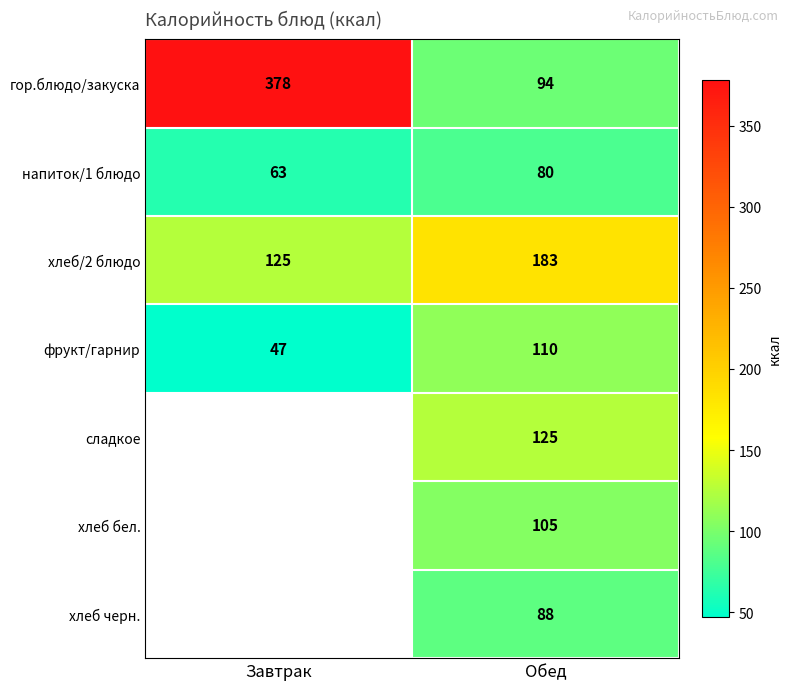

True or false: напиток/1 блюдо has a value of 63 at Завтрак.

True